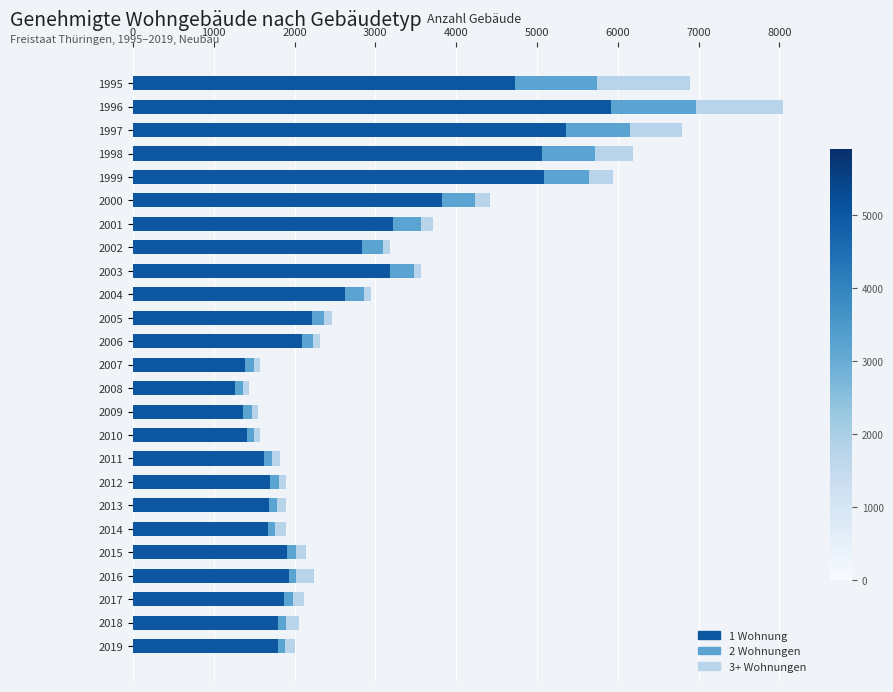

Is it true that 1 Wohnung equals 1671 at 2014?

True